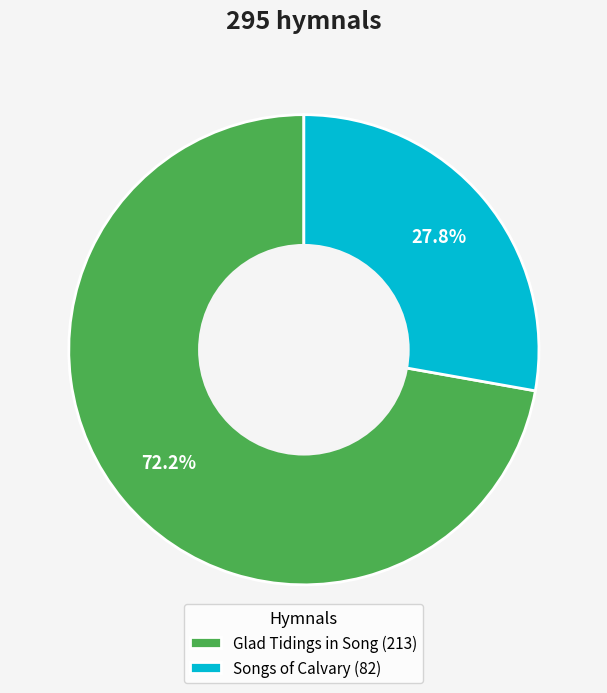

Rank the categories by value from lowest to highest.

Songs of Calvary, Glad Tidings in Song